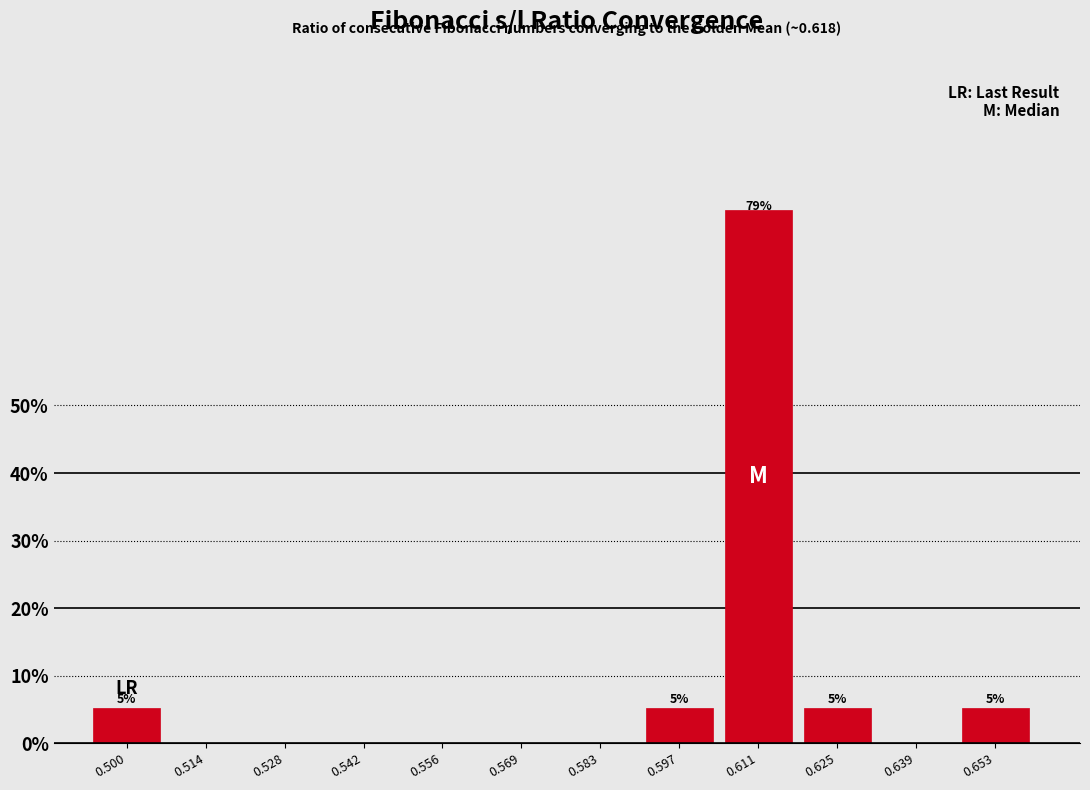

Reading left to right, what are all the values shown in this chart?

0.500=5.3	0.514=0.0	0.528=0.0	0.542=0.0	0.556=0.0	0.569=0.0	0.583=0.0	0.597=5.3	0.611=78.9	0.625=5.3	0.639=0.0	0.653=5.3